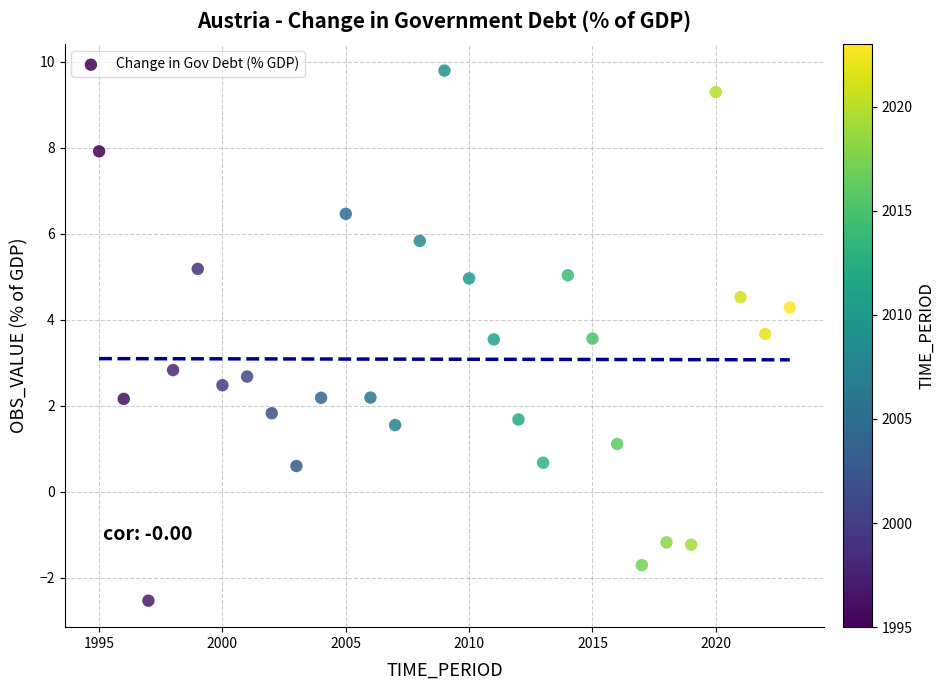

What Y value in the scatter plot is closest to 3?

2.8